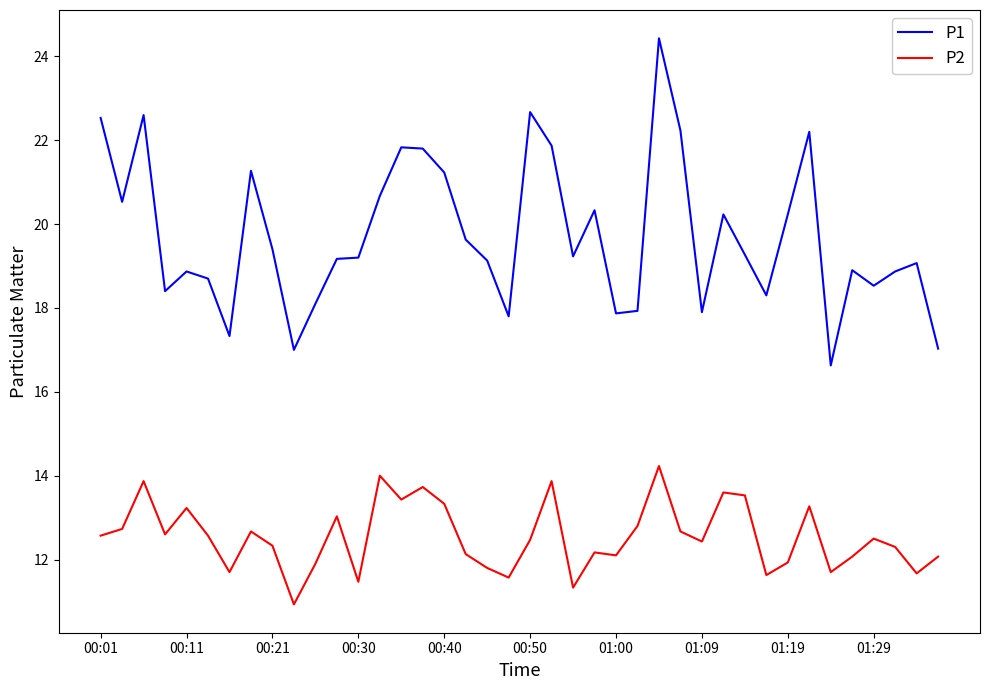

True or false: P1 and P2 cross at least once.

False